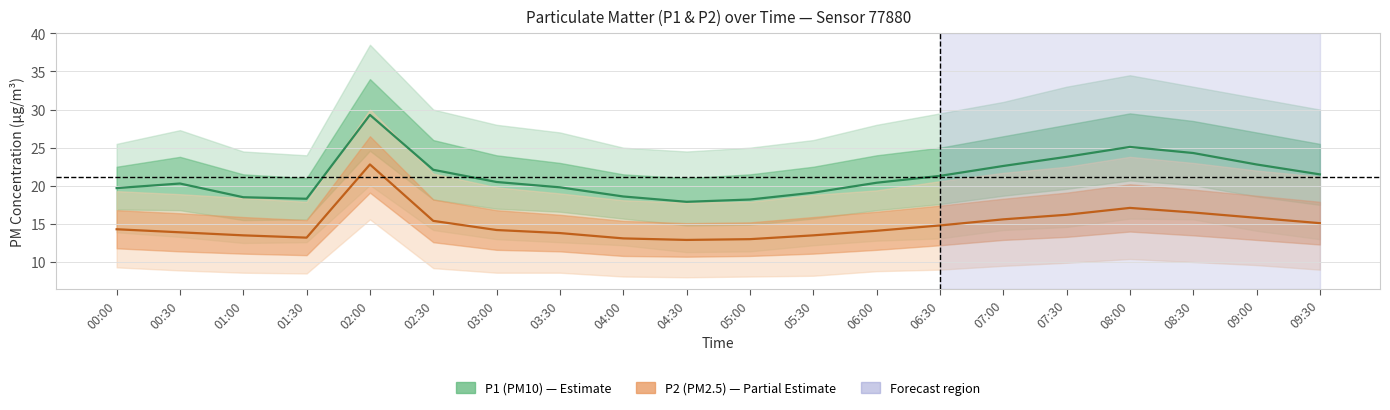

What is the sum of the P1 (PM10) values at 00:00 and 05:30?

38.8